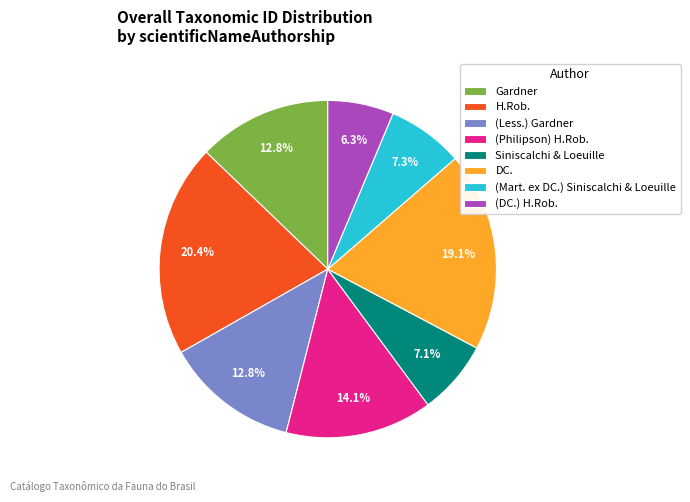

Is there a majority slice in this chart?

No